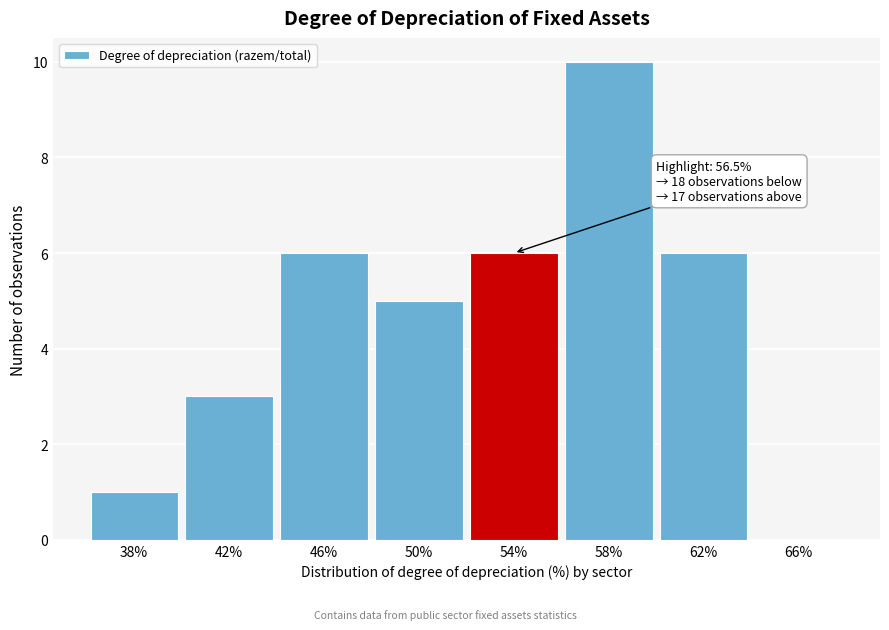

Reading left to right, transcribe all the data shown in this chart.

38%=1	42%=3	46%=6	50%=5	54%=6	58%=10	62%=6	66%=0